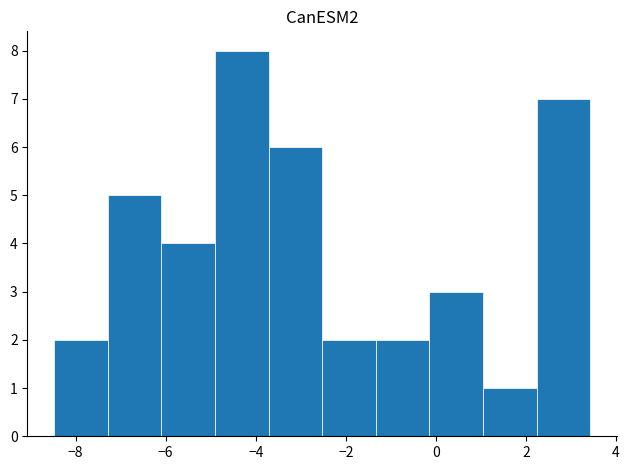

How tall is the bar that spans -1.4 to -0.2 on the x-axis? Neither the bar edges nor the heights are printed on the chart, so give them approximately, as read against the axes.

2